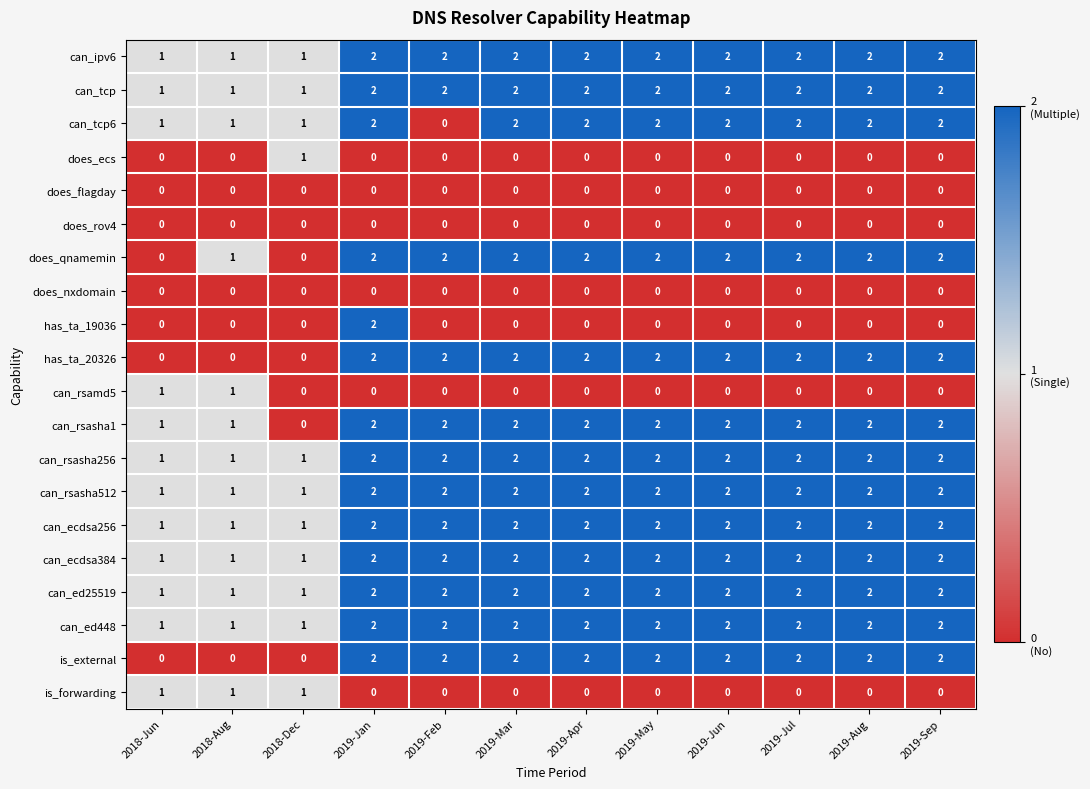

What is the total value across all series at 2019-Feb?

24